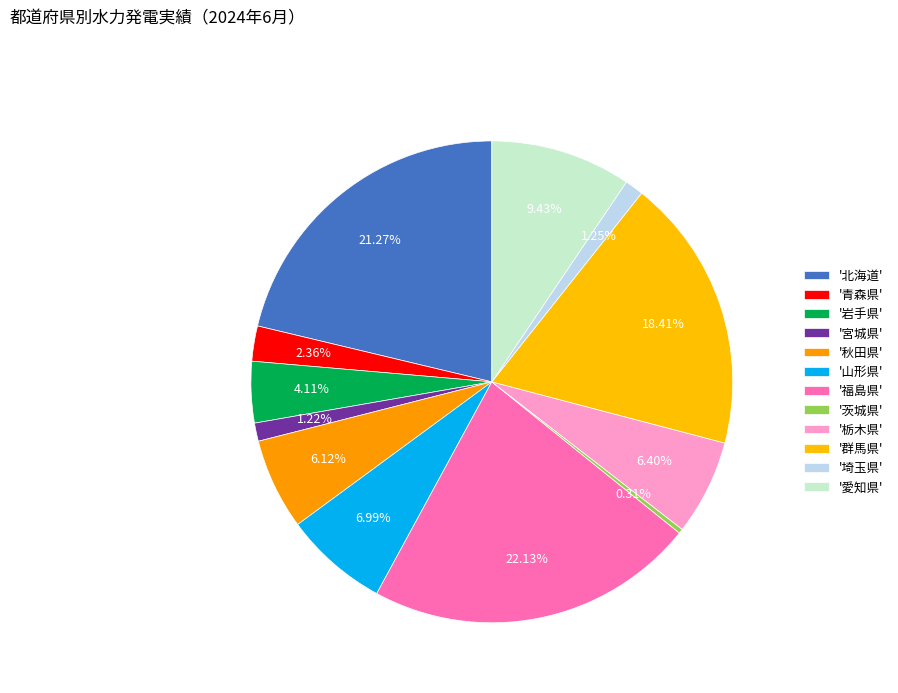

What is the largest slice in the pie chart?

福島県